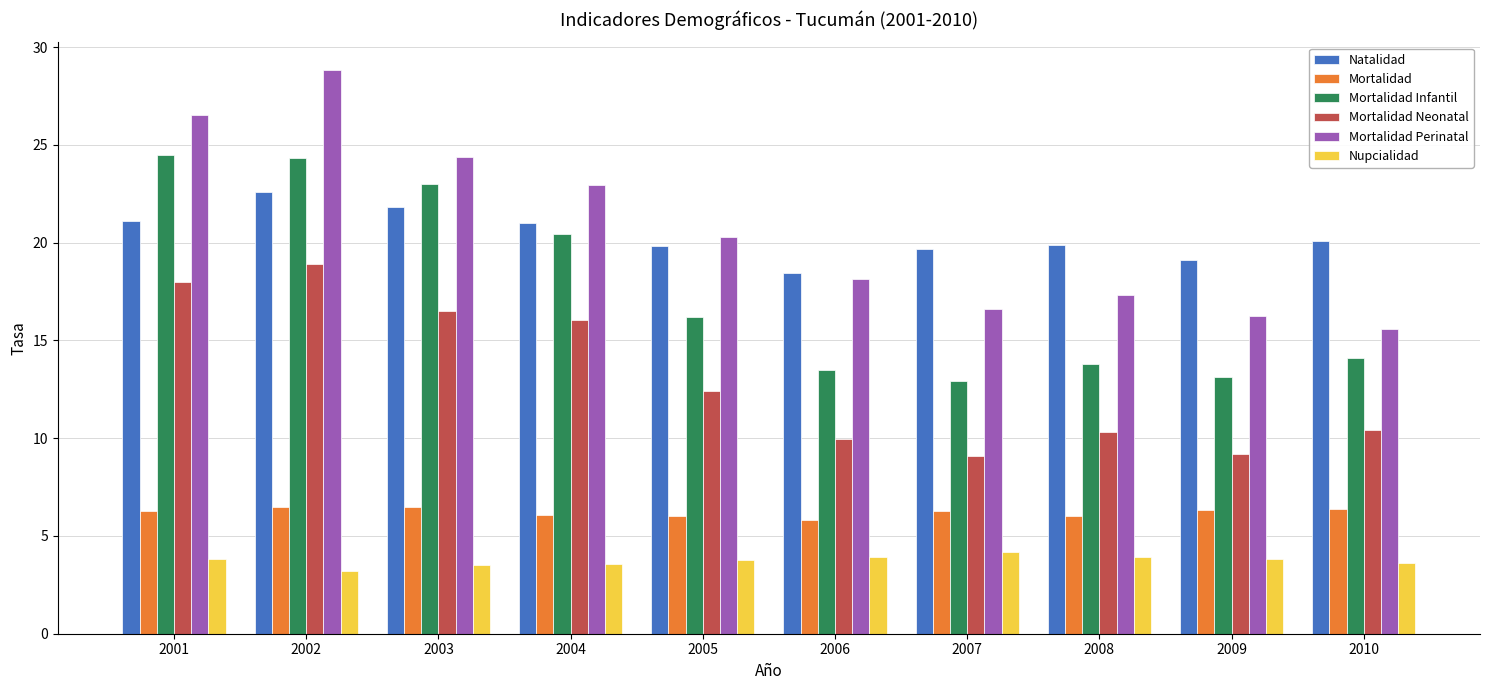

Which series has the largest range (max minus min)?

Mortalidad Perinatal